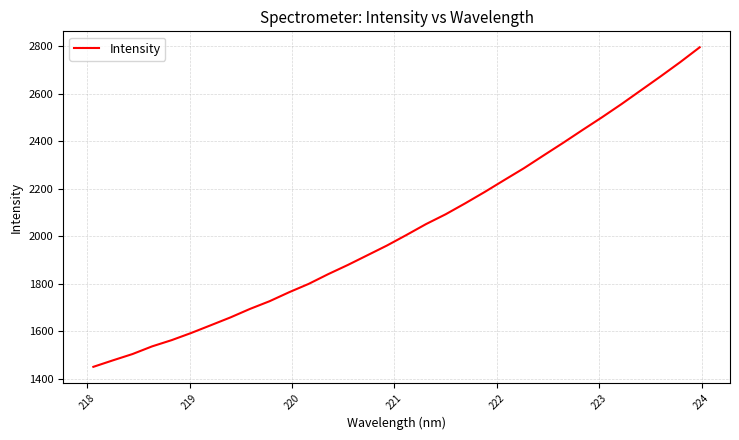

What is the maximum value shown in the chart?

2796.5